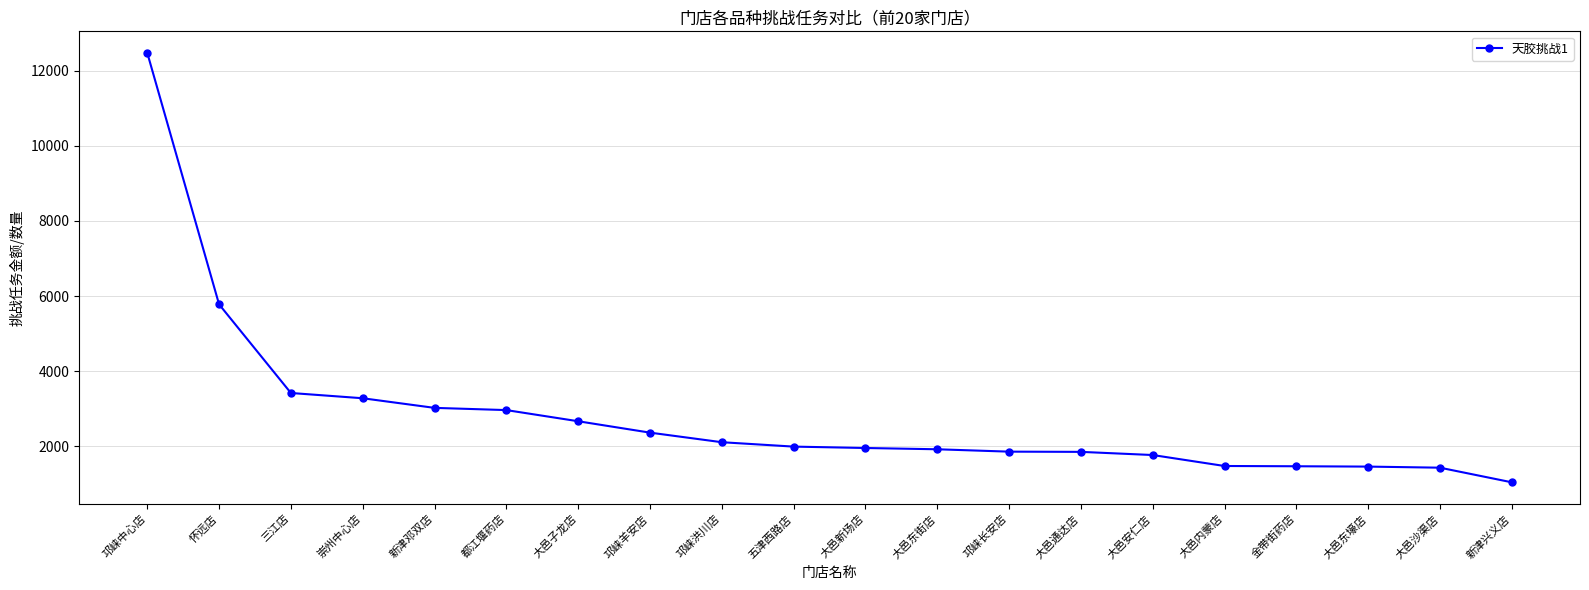

What is the label of the 17th point from the left?

金带街药店